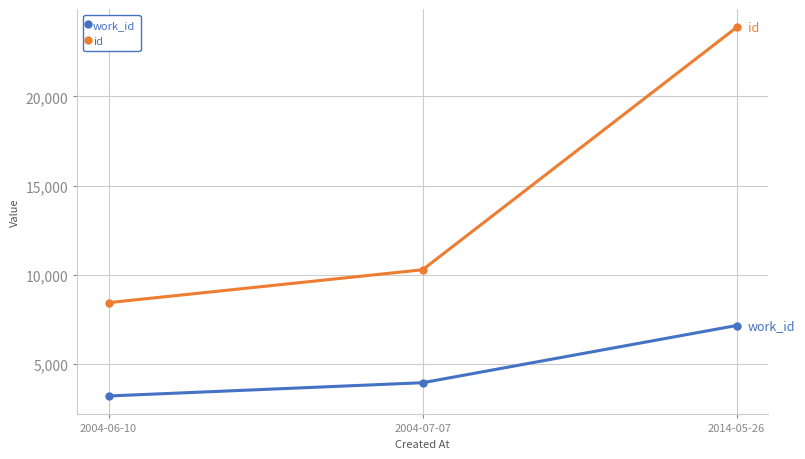

Which series has the largest range (max minus min)?

id